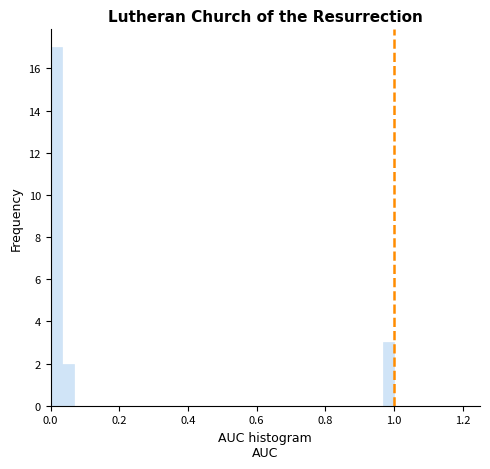

Read against the x-axis, roughly where is the centre of the tallest bar?

0.02